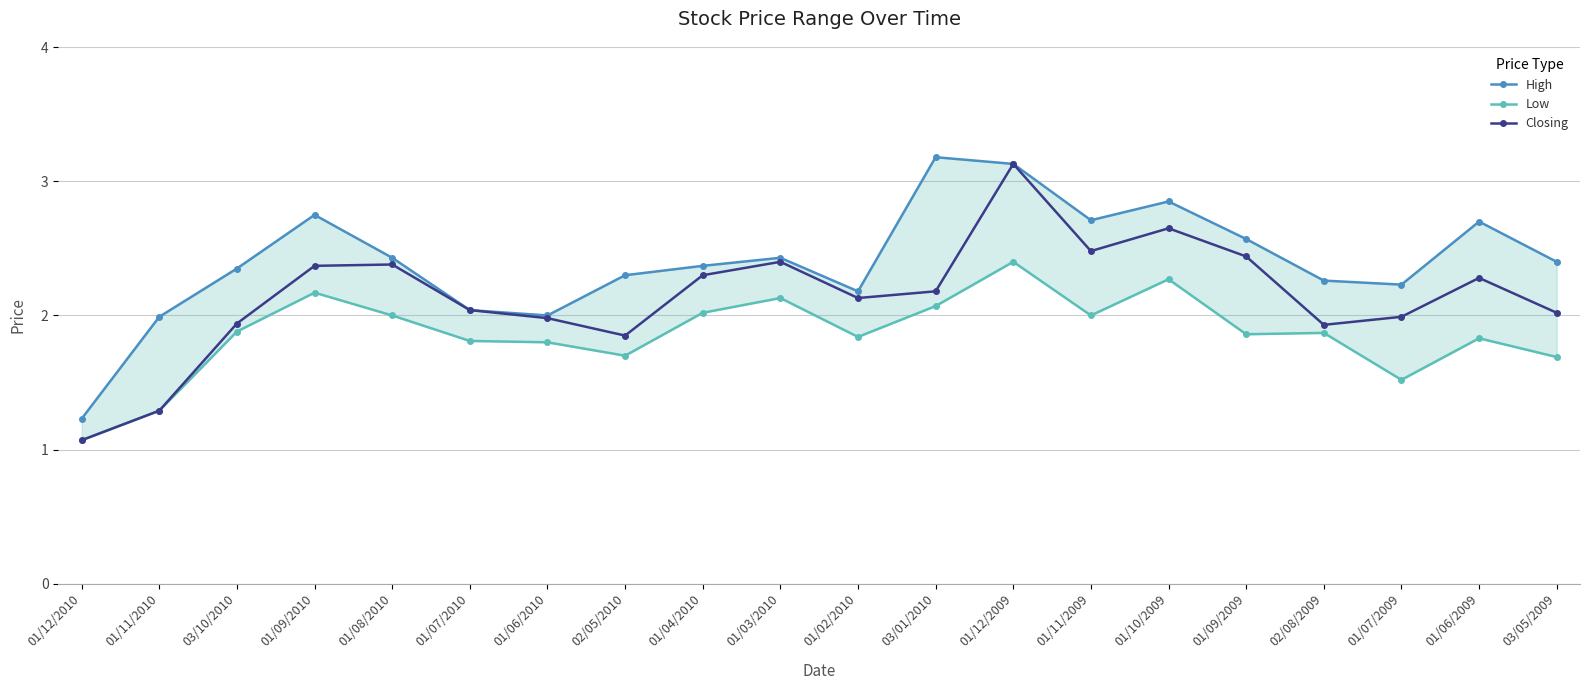

What is the difference between the highest and lowest values at 01/07/2010?

0.2